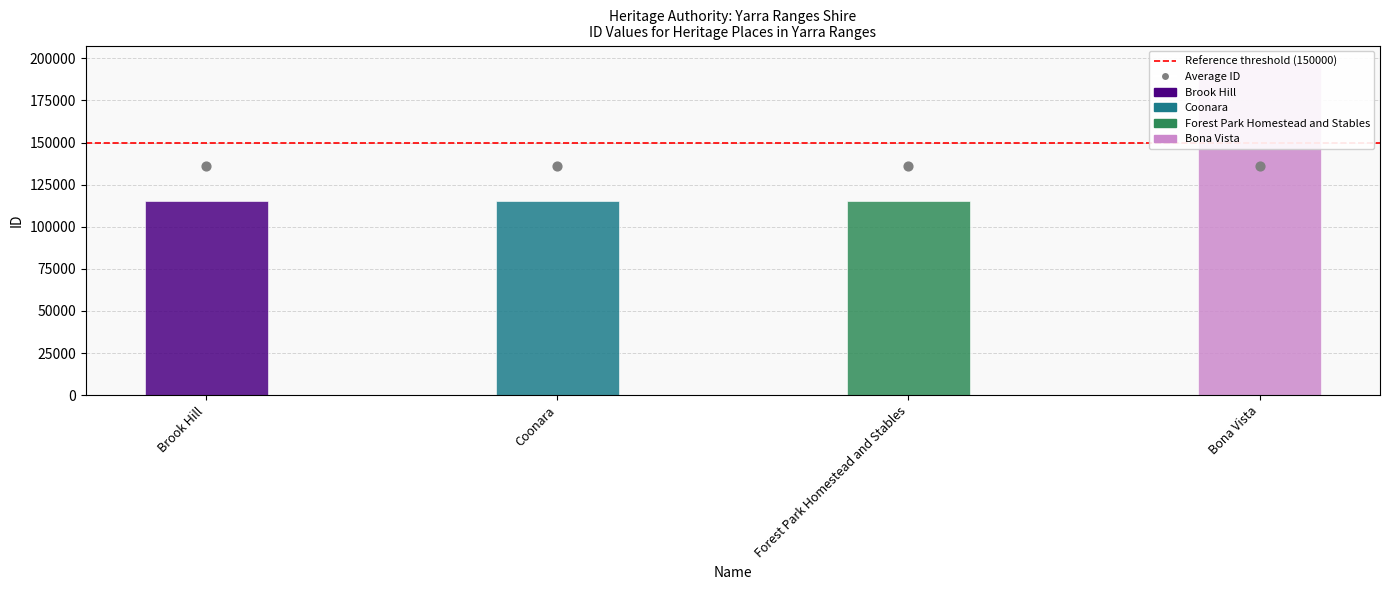

Between Brook Hill and Forest Park Homestead and Stables, which is larger?

Forest Park Homestead and Stables